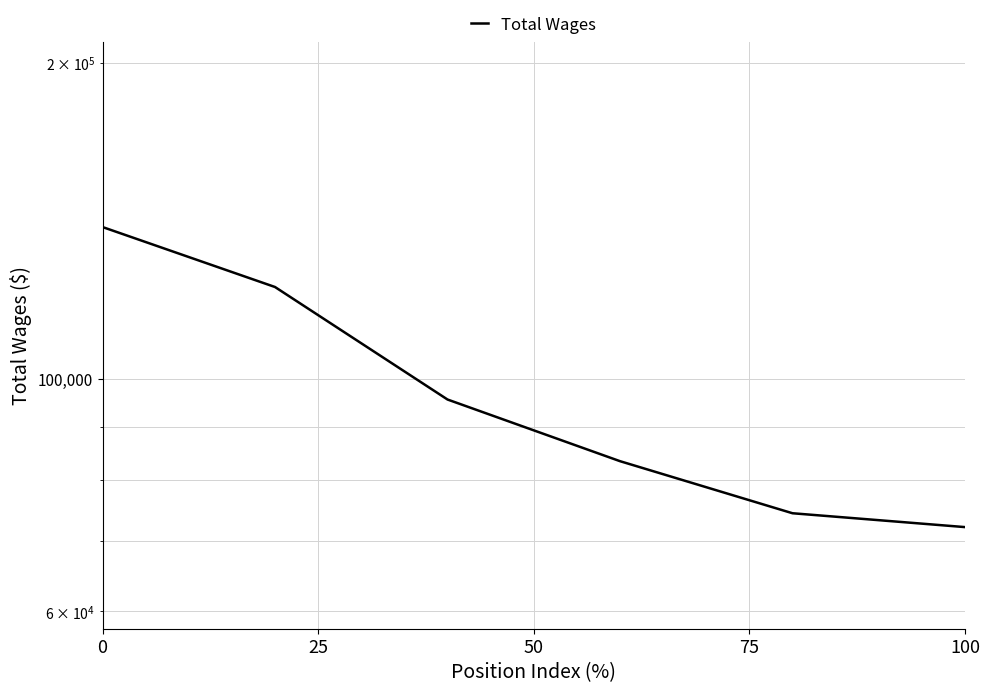

What is the change in value from 75 to 100?

-9018